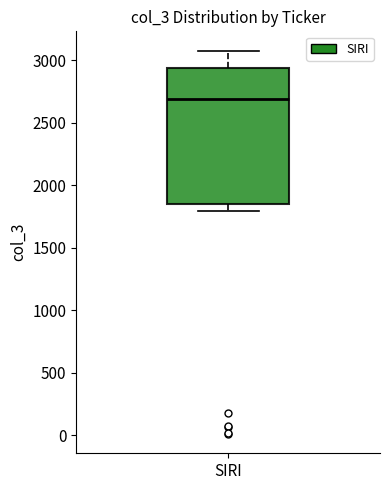

Where does the upper whisker of the box for SIRI end on the y-axis? The values are not printed on the chart, so give them approximately, as read against the axis.

3100